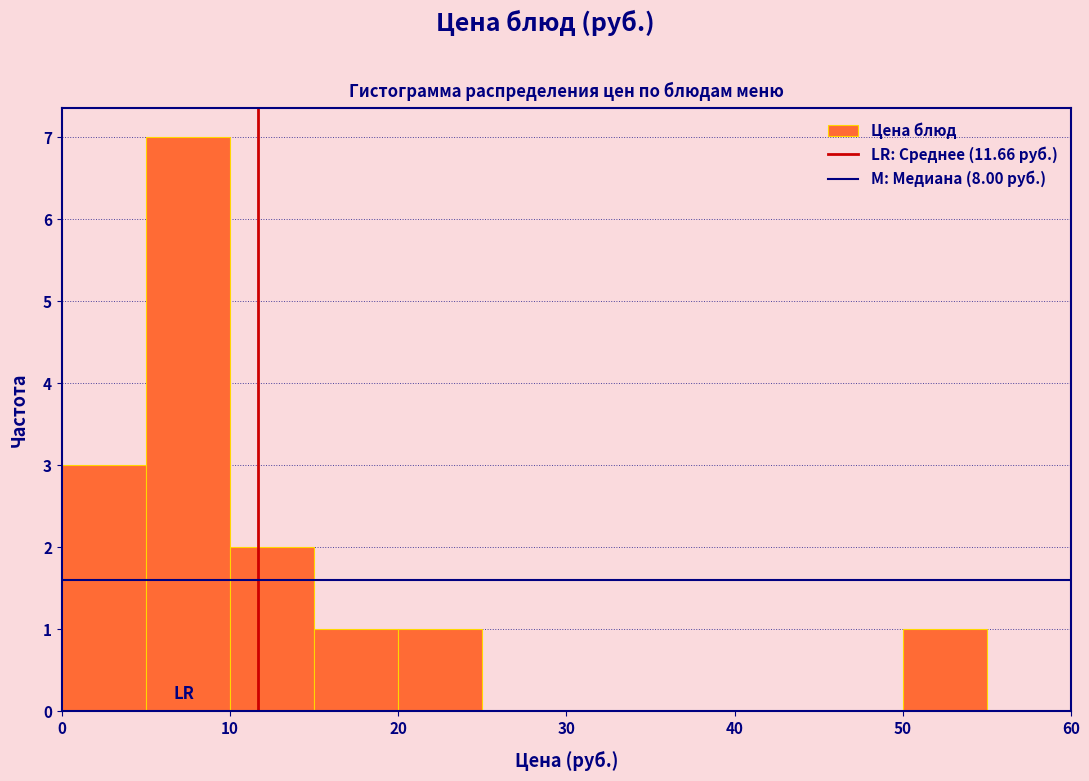

Reading left to right, transcribe this chart: for each bar, give the range it covers on the x-axis and its height. The values are not printed on the chart, so give them approximately, as read against the axis.

0 to 5: 3
5 to 10: 7
10 to 15: 2
15 to 20: 1
20 to 25: 1
25 to 30: 0
30 to 35: 0
35 to 40: 0
40 to 45: 0
45 to 50: 0
50 to 55: 1